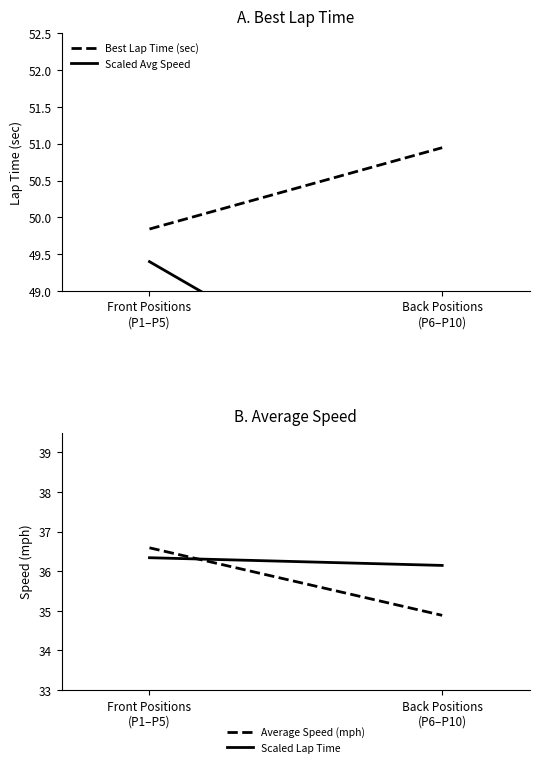

Which series has the widest spread of values?

Scaled Avg Speed